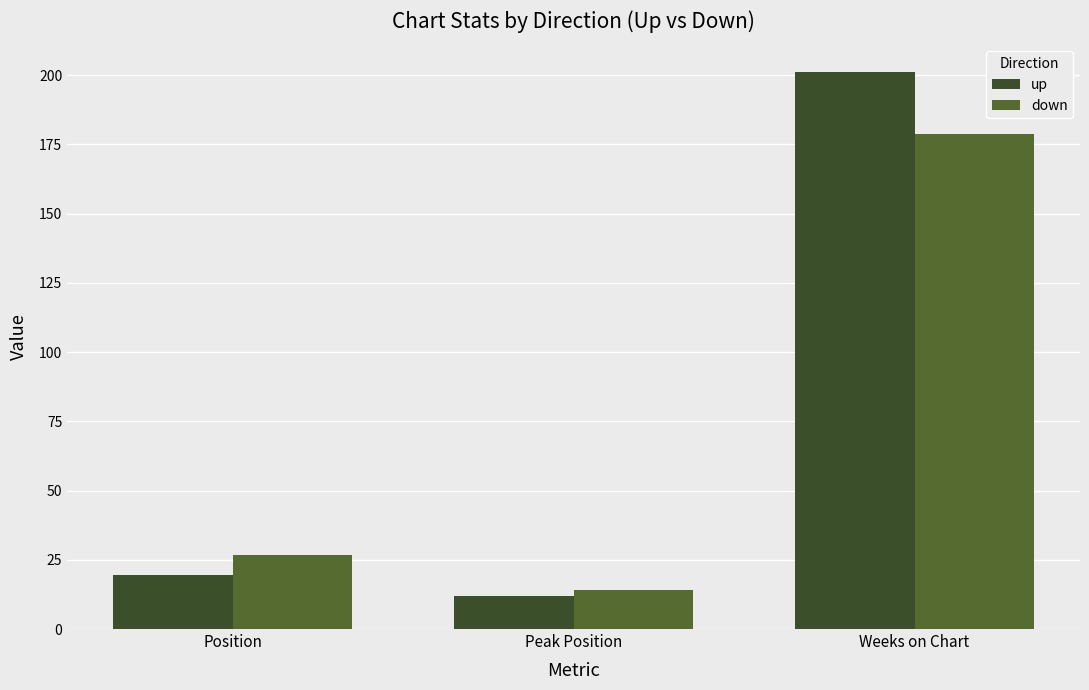

What is the label of the 3rd bar from the left?

Weeks on Chart